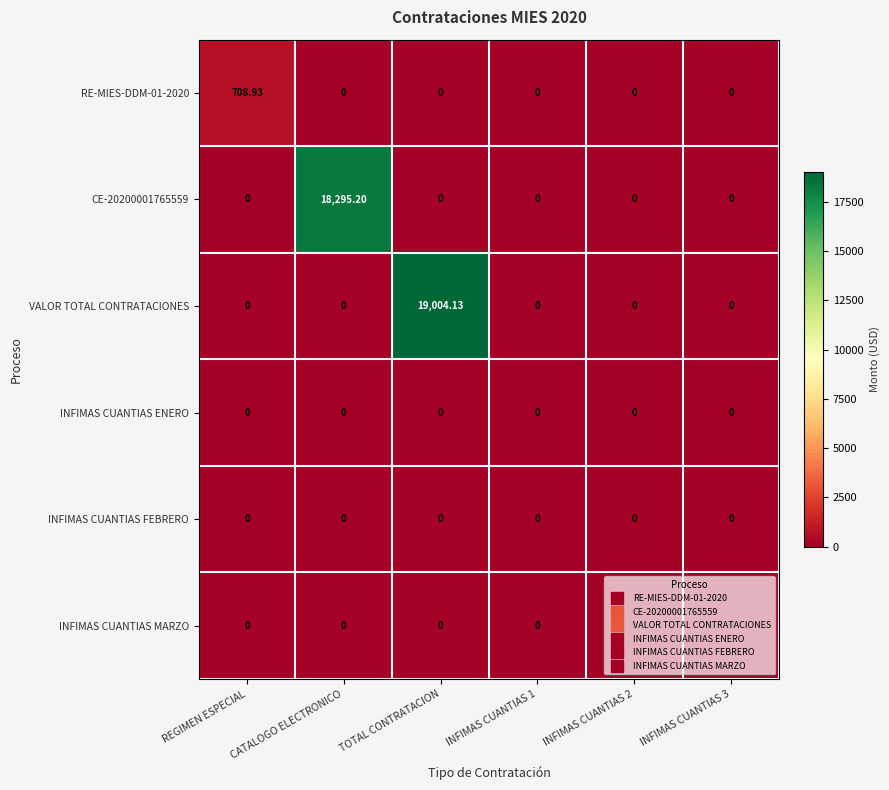

Which series has the widest spread of values?

VALOR TOTAL CONTRATACIONES